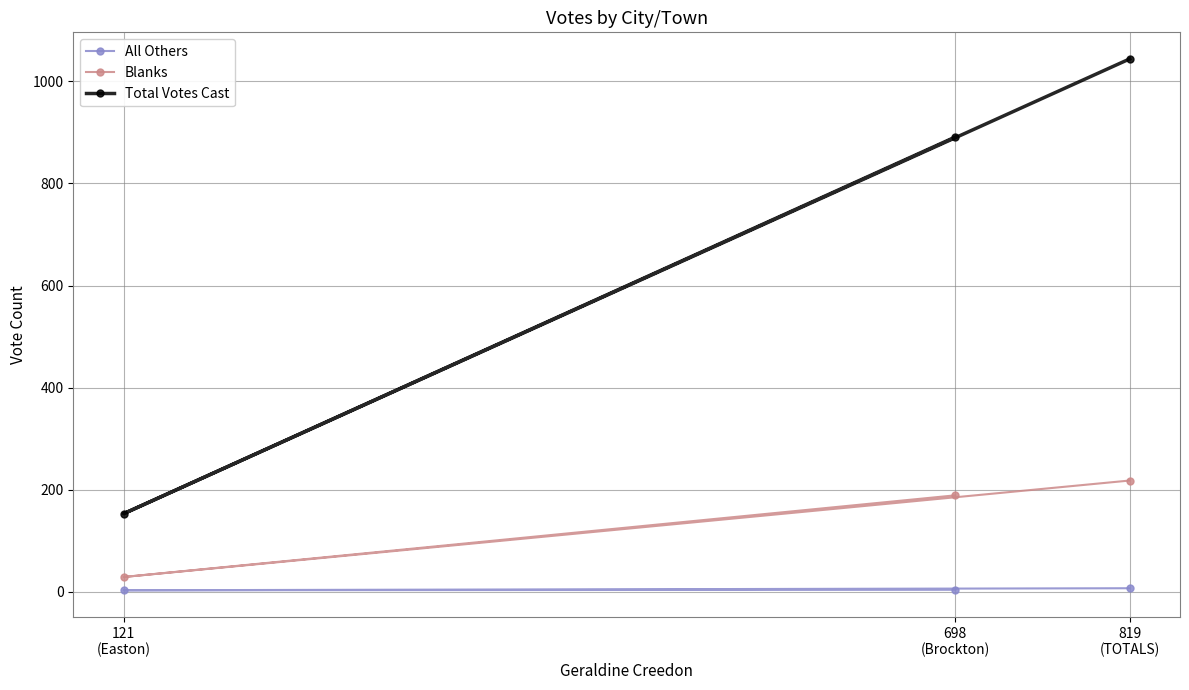

What is the smallest value displayed?

3